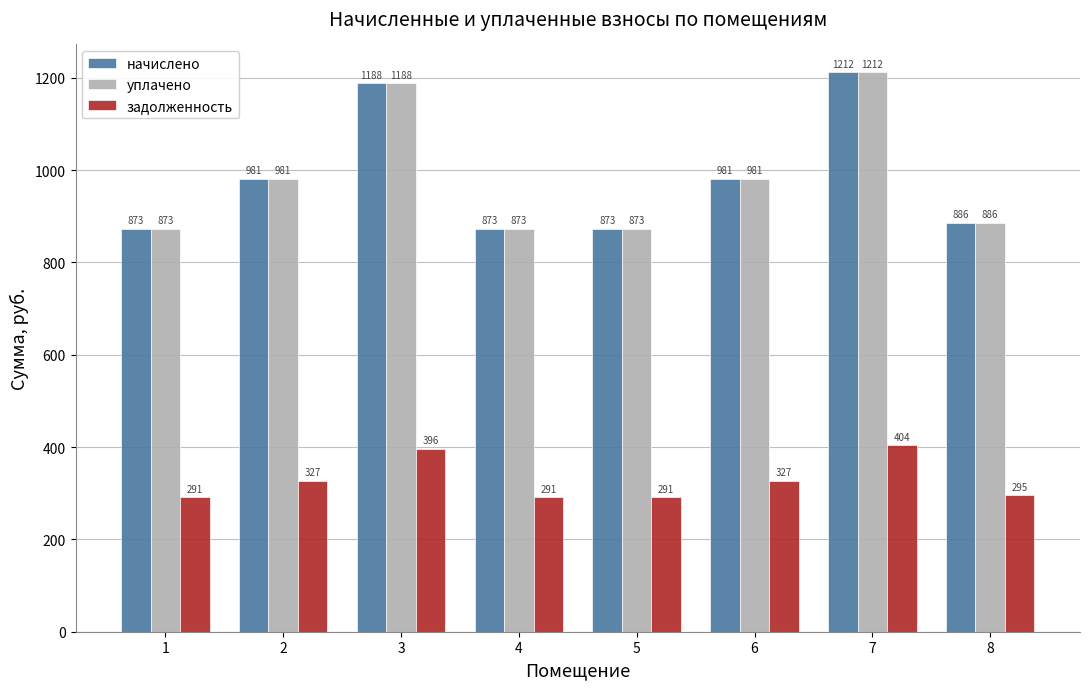

Does the chart contain stacked bars?

No